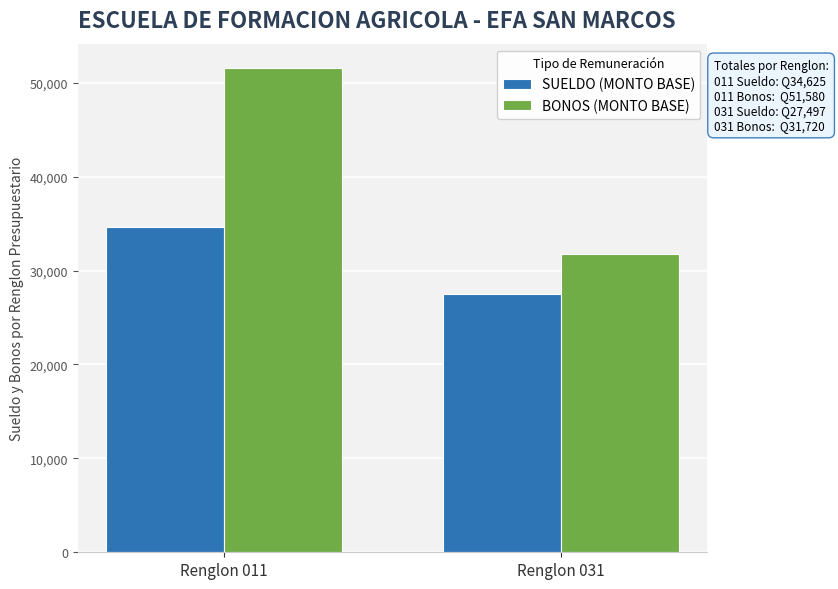

What is the difference between the BONOS (MONTO BASE) values at Renglon 031 and Renglon 011?

19860.0